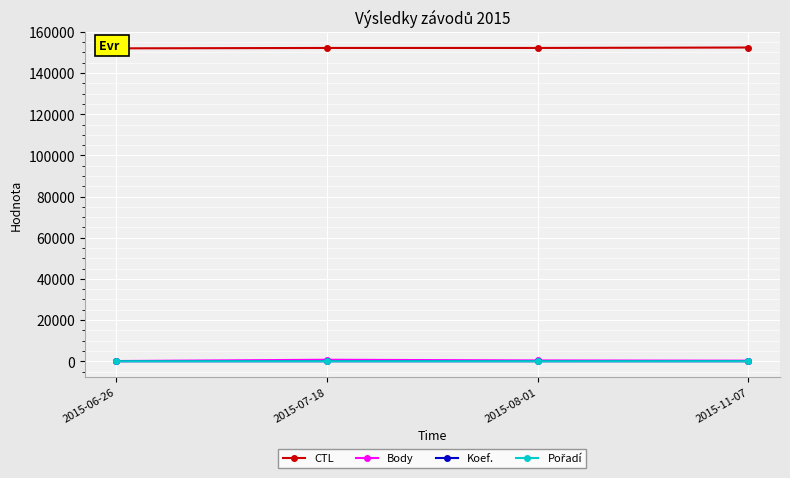

How many data points in Body are less than 393?

2